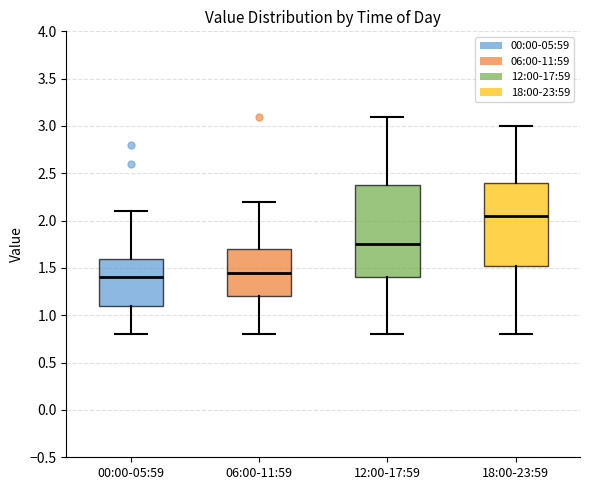

Reading left to right, transcribe this box plot: for each box, give where its median line is, the range the box spans, and where its two whiskers end, as read against the y-axis. The values are not printed on the chart, so give them approximately, as read against the axis.

00:00-05:59: median 1.40, box 1.10 to 1.60, whiskers 0.80 to 2.10
06:00-11:59: median 1.45, box 1.20 to 1.70, whiskers 0.80 to 2.20
12:00-17:59: median 1.75, box 1.40 to 2.40, whiskers 0.80 to 3.10
18:00-23:59: median 2.05, box 1.55 to 2.40, whiskers 0.80 to 3.00